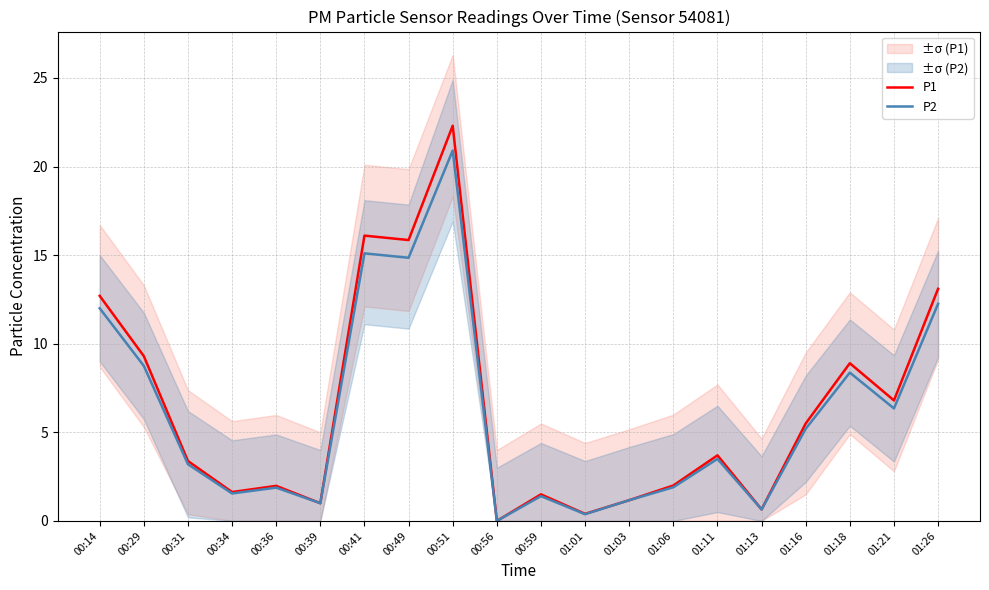

Which has a higher value, 01:01 or 01:11?

01:11